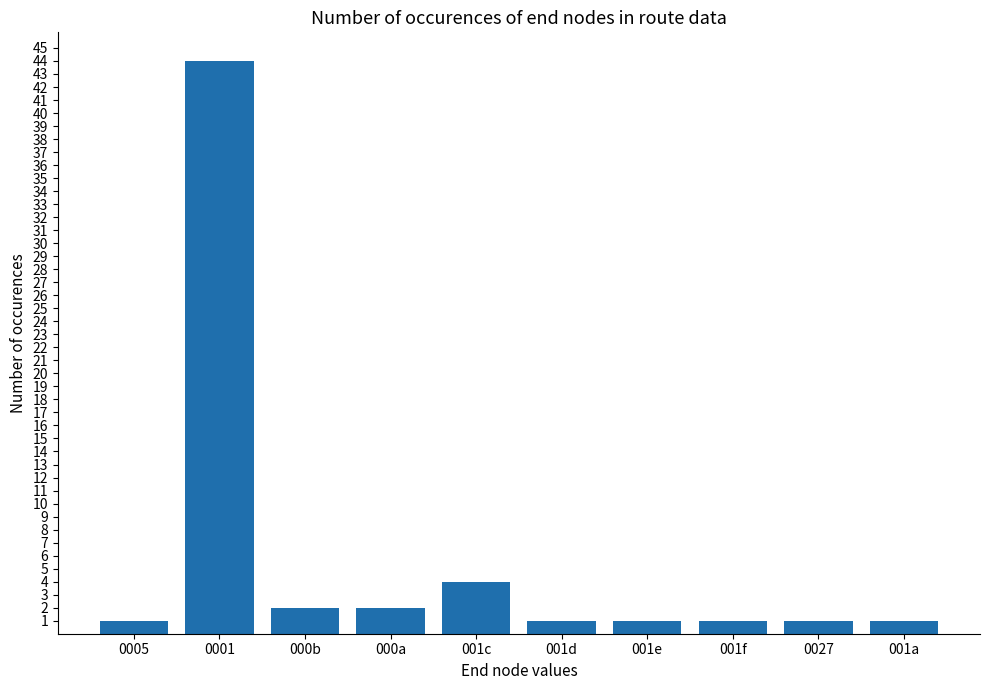

At which label is the value closest to 22?

001c